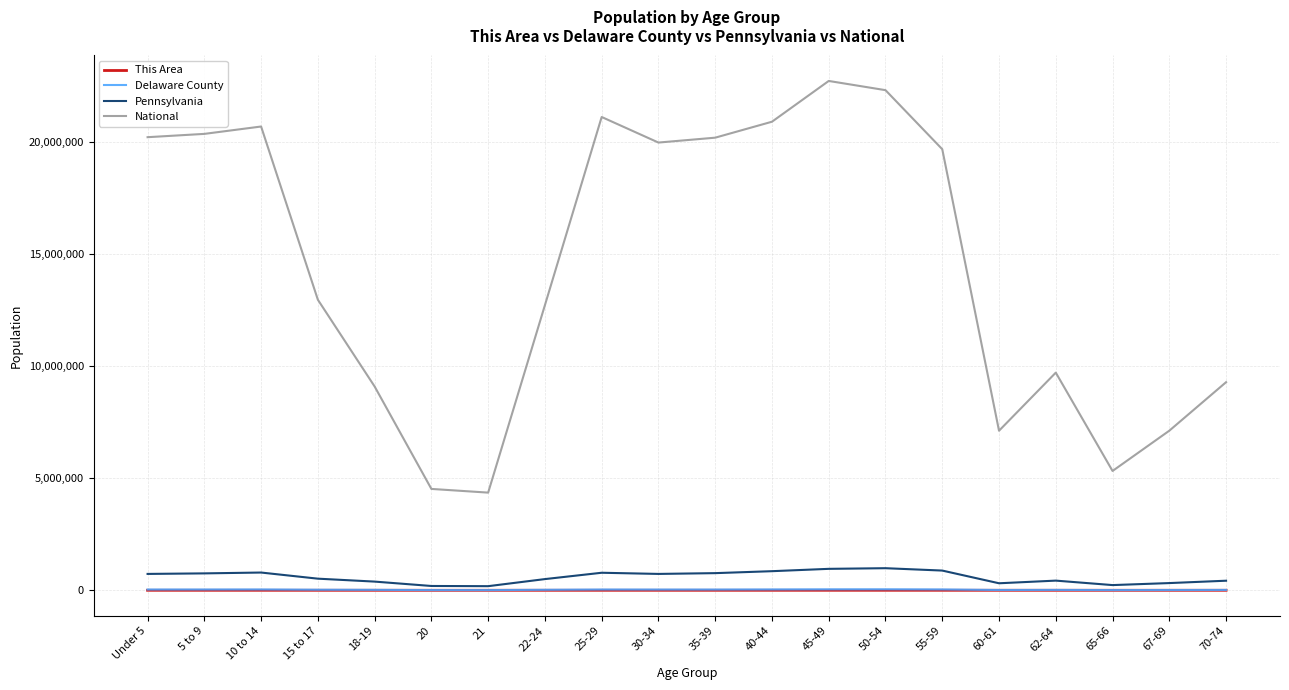

What is the maximum value shown in the chart?

22708591